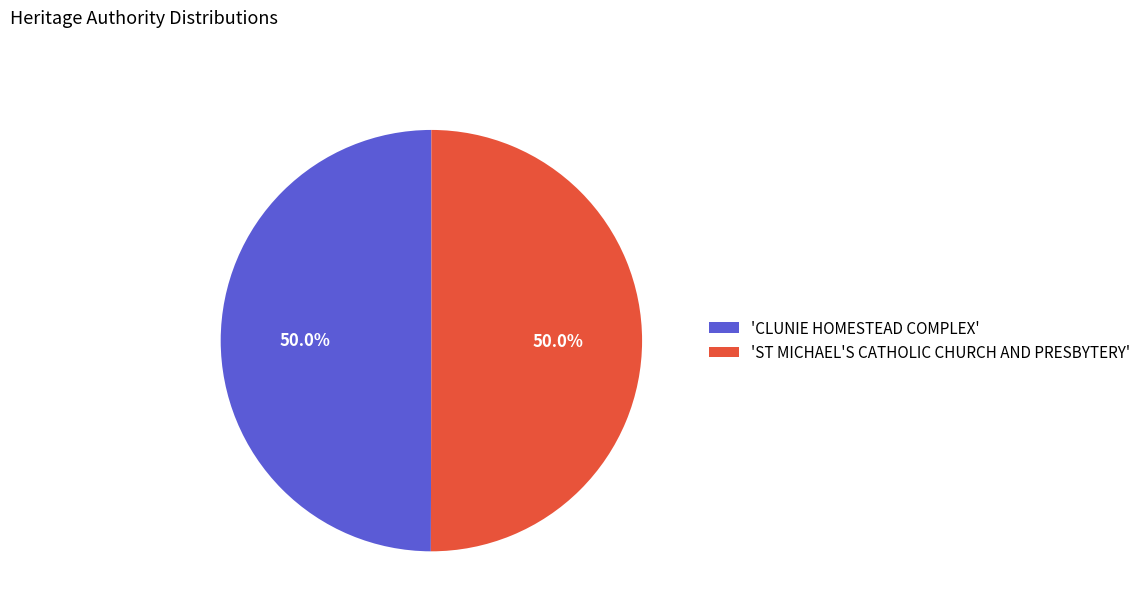

Do 'CLUNIE HOMESTEAD COMPLEX' and 'ST MICHAEL'S CATHOLIC CHURCH AND PRESBYTERY' together represent more than half of the pie?

Yes